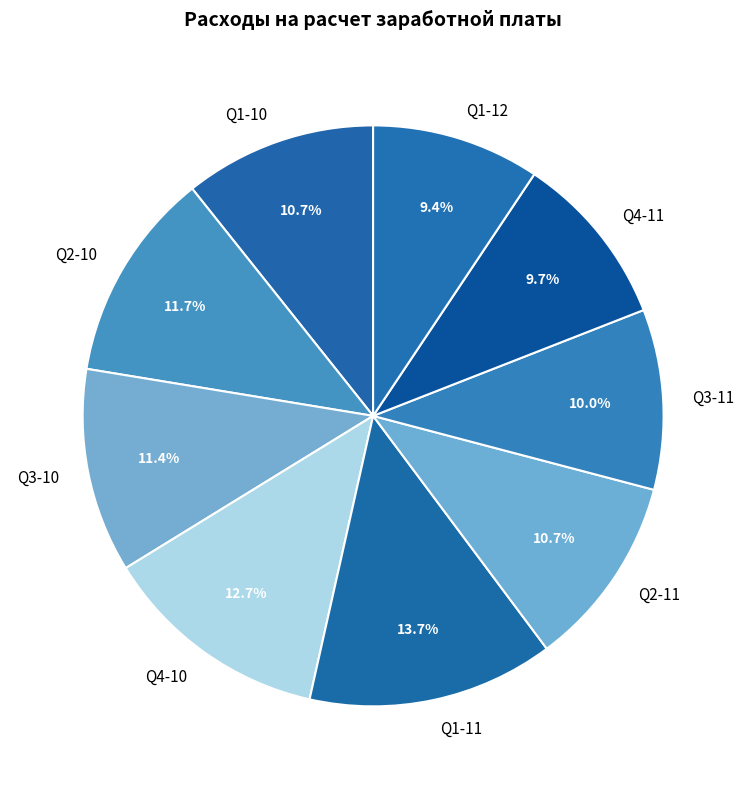

Approximately how many times larger is the value at Q2-10 compared to Q4-10?

0.9